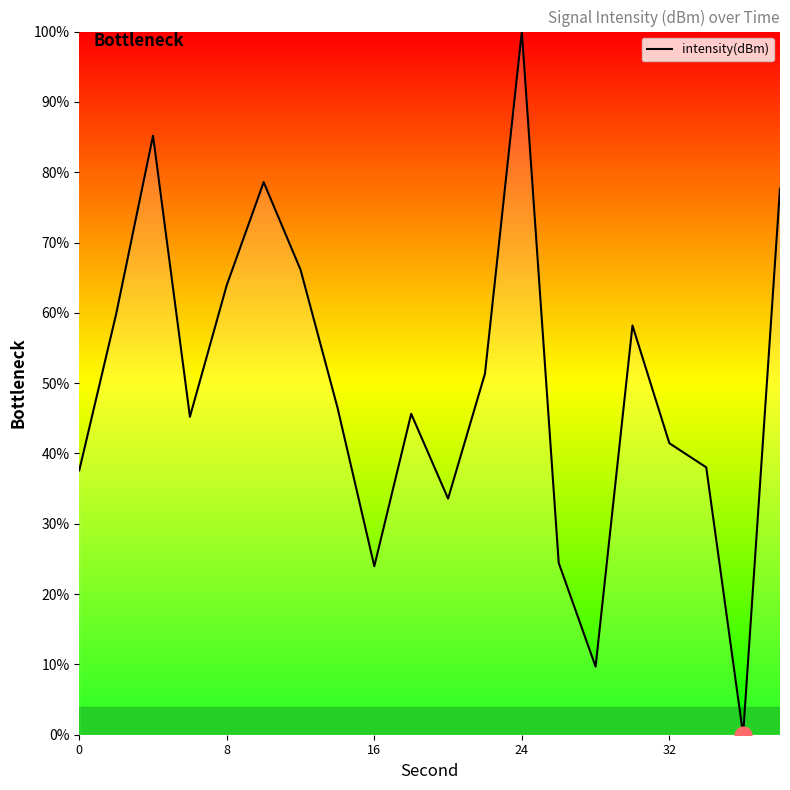

What is the average value?

49.3